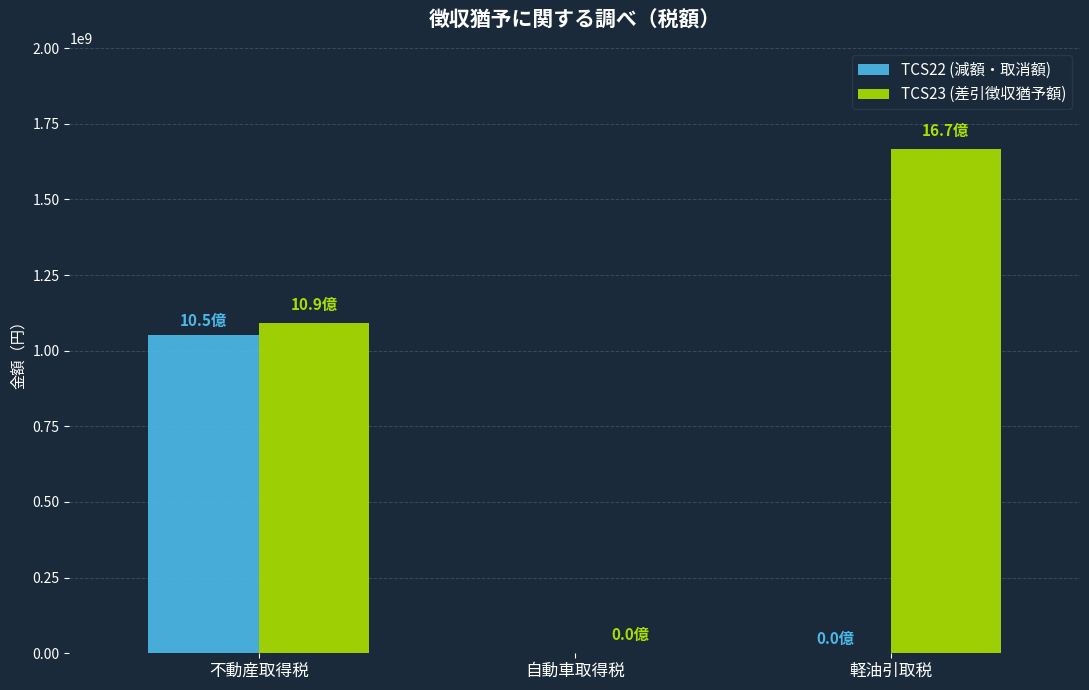

What is the greatest value displayed?

1667355585